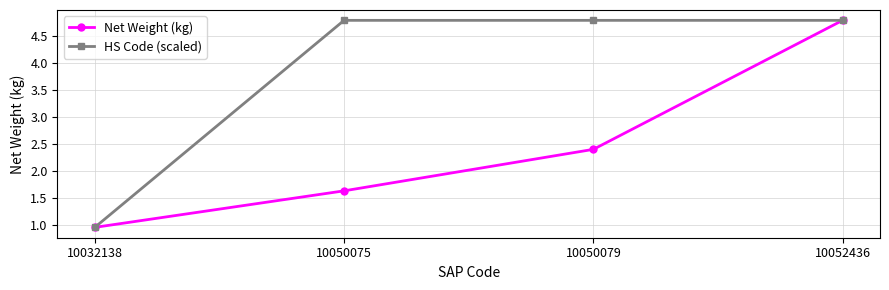

What is the value of the Net Weight (kg) point at the 3rd from the left?

2.4